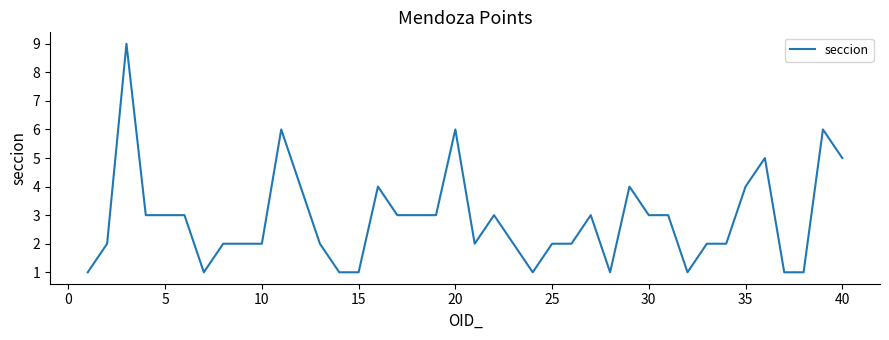

Reading left to right, list all the values displayed in this chart.

1	2	9	3	3	3	1	2	2	2	6	4	2	1	1	4	3	3	3	6	2	3	2	1	2	2	3	1	4	3	3	1	2	2	4	5	1	1	6	5